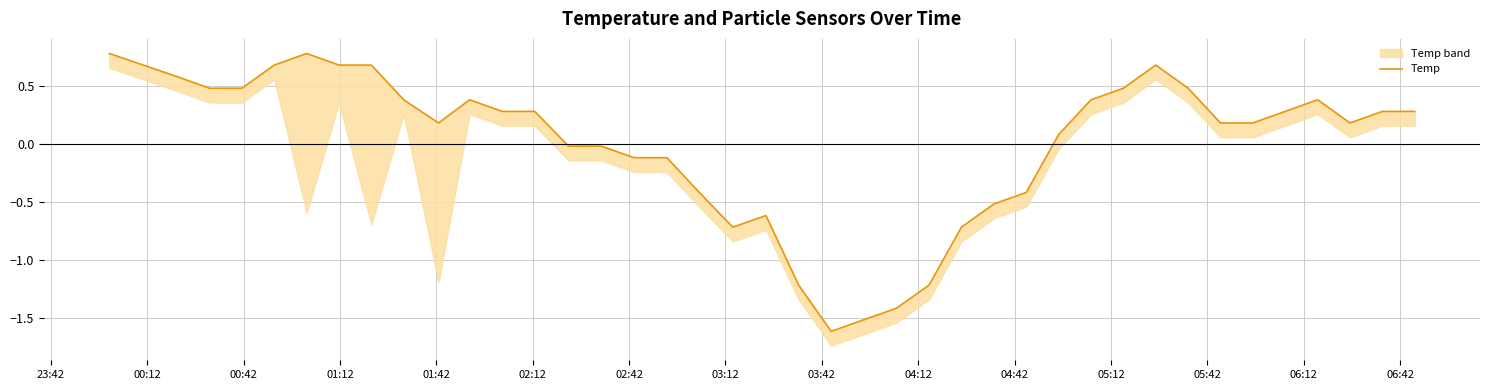

The chart shows a value of 0.3 at 04:12. True or false?

False